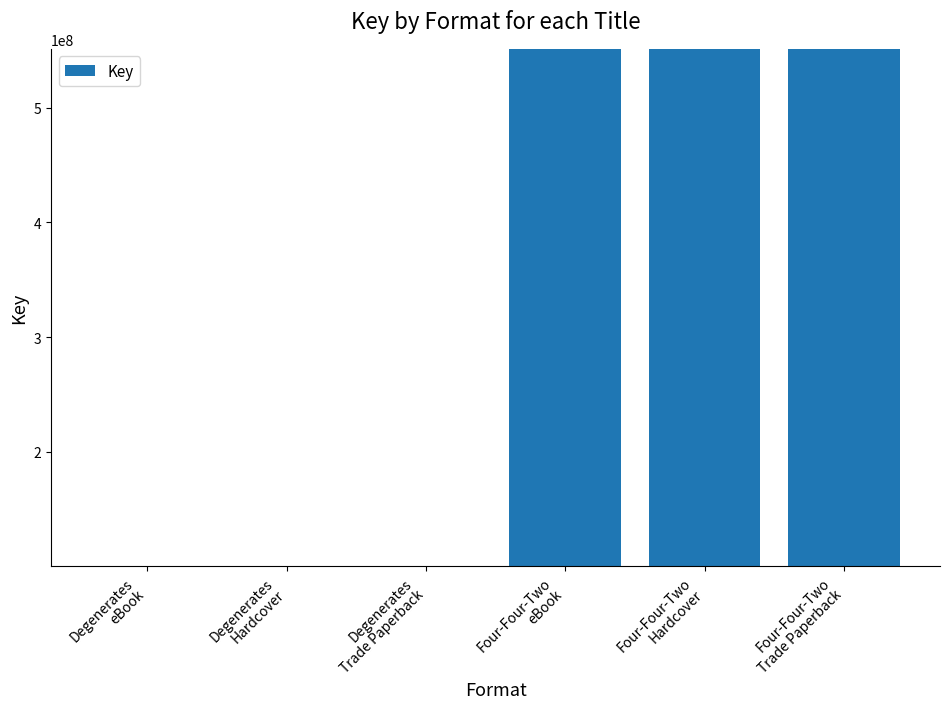

What is the difference between the maximum and minimum values?

450509025